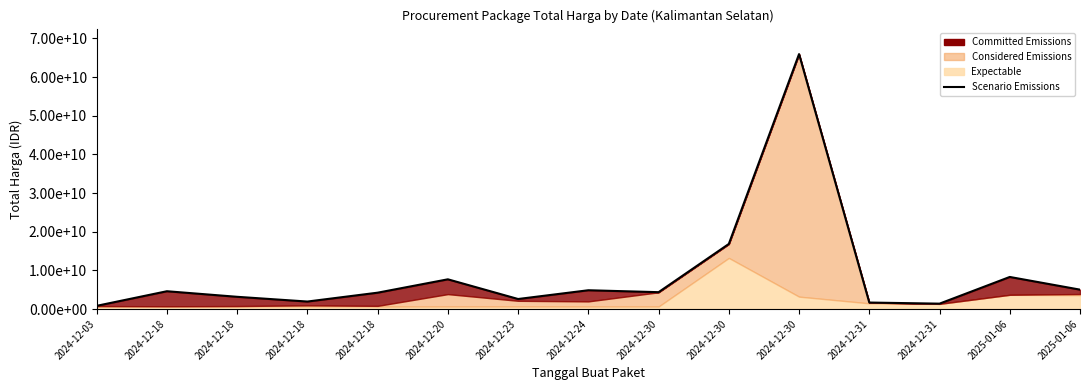

Reading right to left, extract all data points from this chart.

5016000000	8297027370	1391866000	1679150004	65944350800	16834400000	4361278000	4859280000	2593545888	7687260000	4230086400	1936685880	3162895200	4603881600	828432000